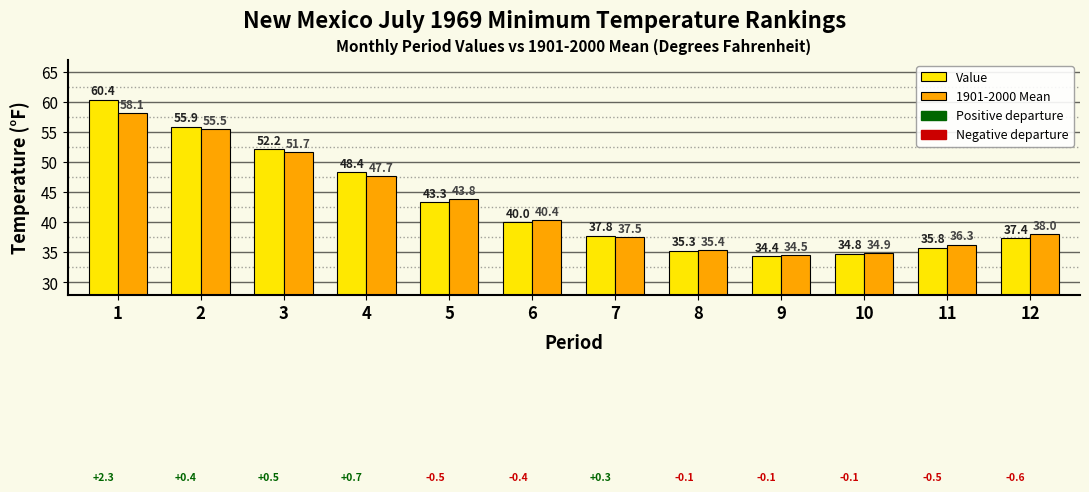

Are the bars horizontal?

No